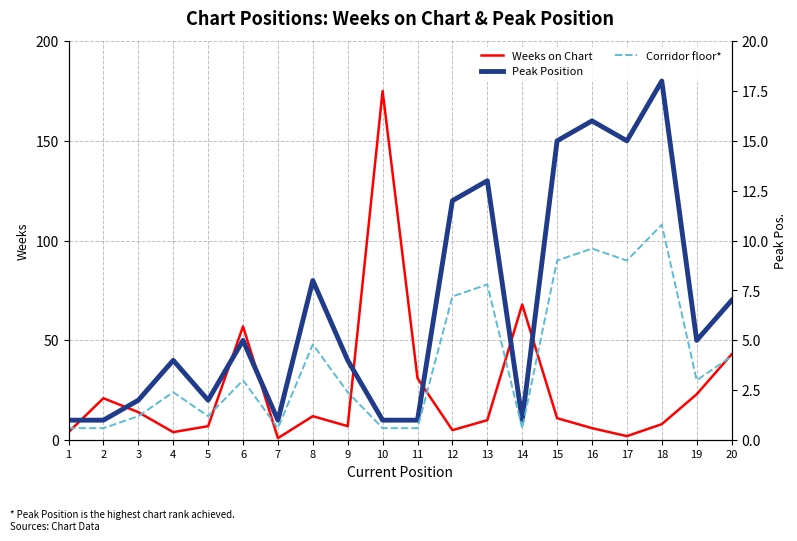

At which label does Peak Position first exceed 5?

8